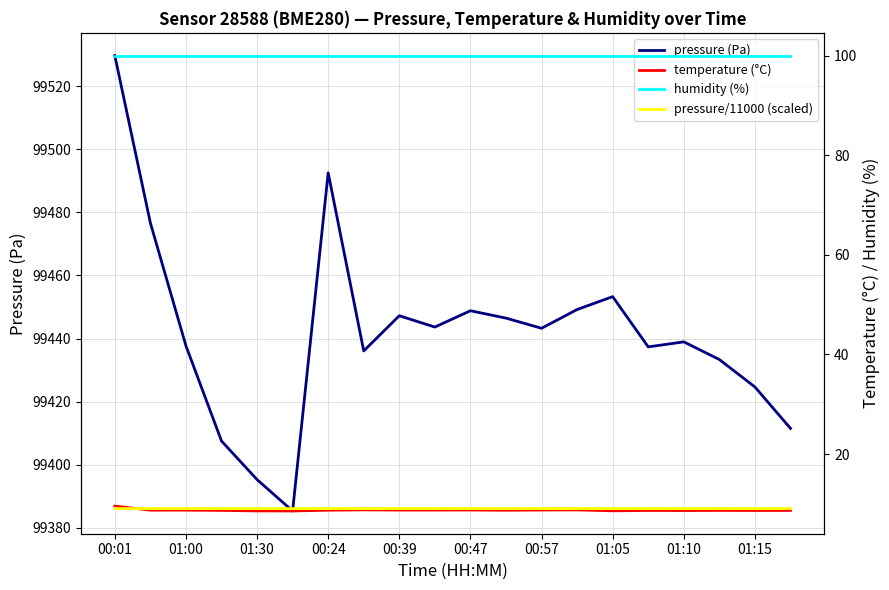

Reading left to right, extract all data points from this chart.

pressure (Pa): 99529.7	99476.7	99437.7	99407.5	99395.2	99385.3	99492.6	99436.1	99447.2	99443.6	99448.8	99446.5	99443.2	99449.2	99453.3	99437.3	99438.9	99433.3	99424.6	99411.5
temperature (°C): 9.5	8.7	8.7	8.7	8.6	8.6	8.7	8.8	8.8	8.8	8.8	8.7	8.8	8.8	8.6	8.7	8.7	8.7	8.7	8.7
humidity (%): 100.0	100.0	100.0	100.0	100.0	100.0	100.0	100.0	100.0	100.0	100.0	100.0	100.0	100.0	100.0	100.0	100.0	100.0	100.0	100.0
pressure/11000 (scaled): 9.0	9.0	9.0	9.0	9.0	9.0	9.0	9.0	9.0	9.0	9.0	9.0	9.0	9.0	9.0	9.0	9.0	9.0	9.0	9.0